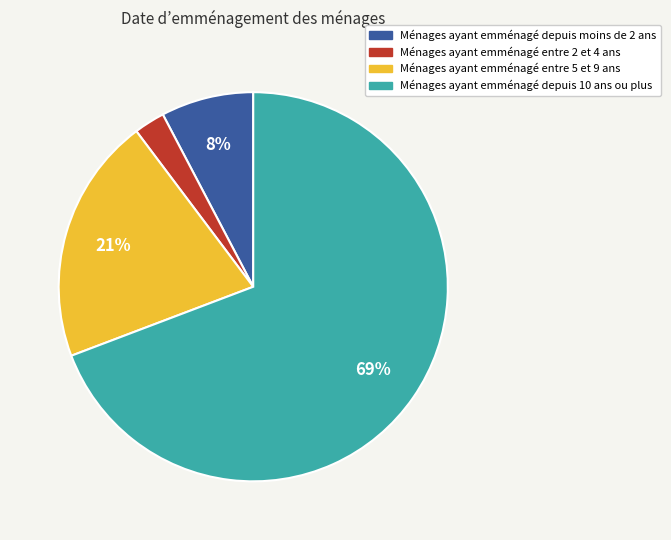

Is there any slice that represents more than half of the pie?

Yes